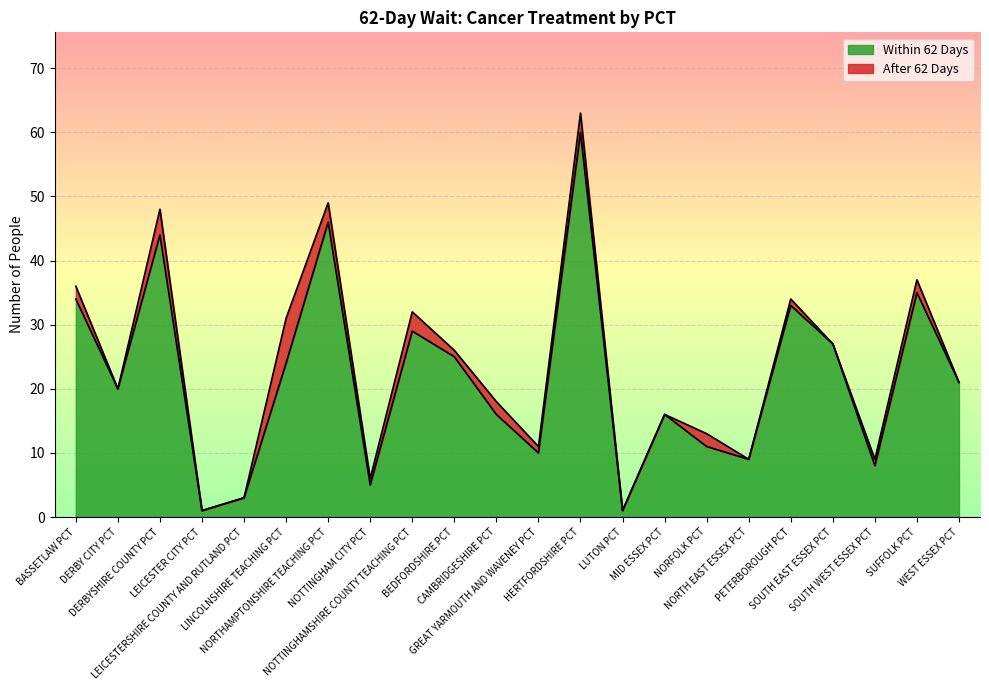

What are all the series names shown in the legend?

Within 62 Days, After 62 Days